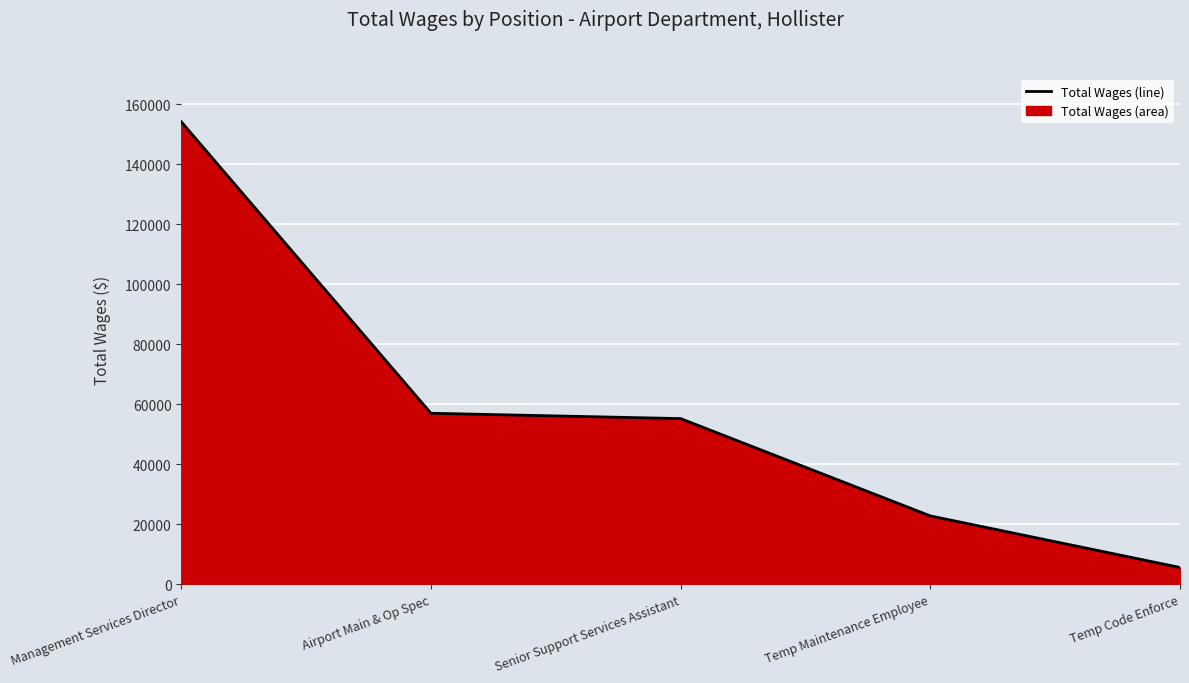

What is the value of the 5th point from the left?

5666